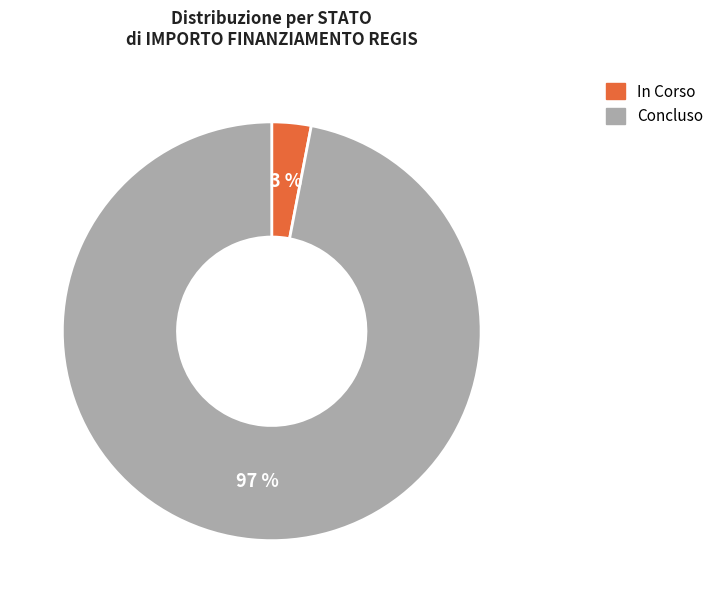

Does any single category account for the majority?

Yes